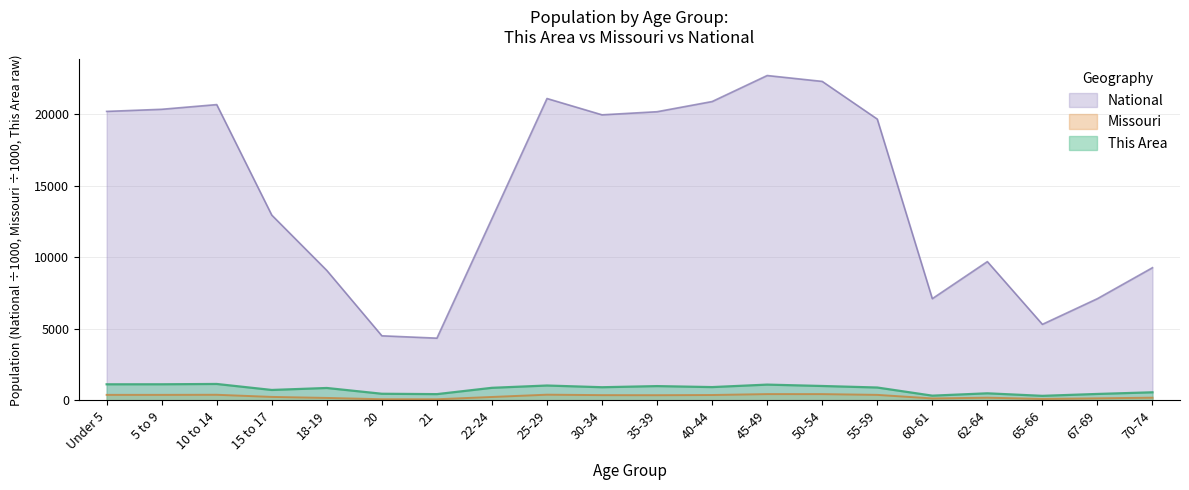

Where is the first local minimum for This Area?

15 to 17